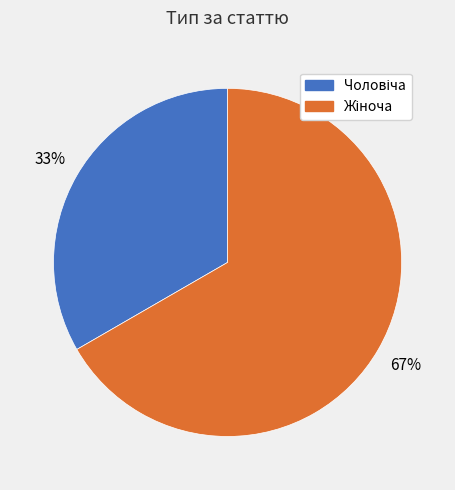

Does any single category account for the majority?

Yes